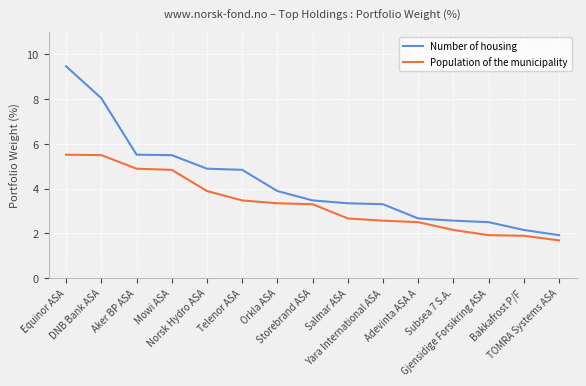

What is the maximum value for Number of housing?

9.5